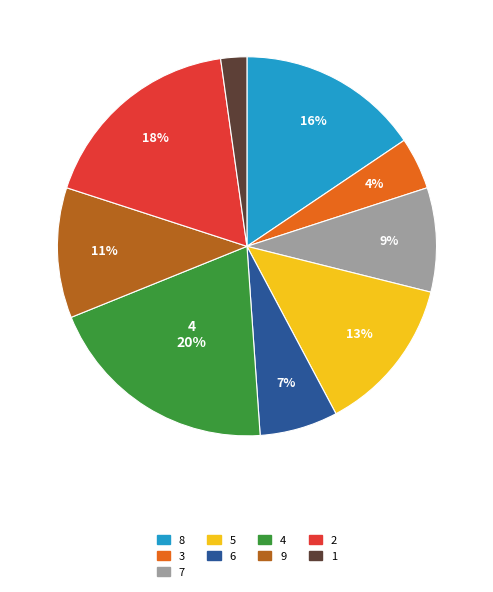

Which has a higher value, 9 or 4?

4